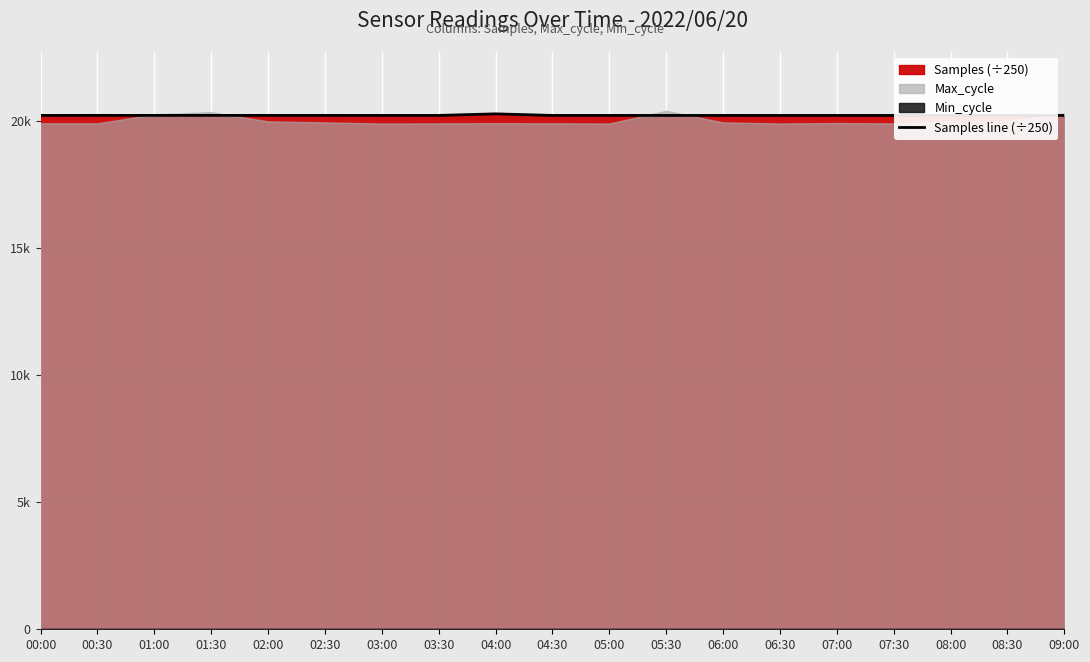

Reading left to right, extract all data points from this chart.

00:00=20226.7	00:30=20227.9	01:00=20227.3	01:30=20227.7	02:00=20227.1	02:30=20227.1	03:00=20226.7	03:30=20226.4	04:00=20288.1	04:30=20226.2	05:00=20225.8	05:30=20225.8	06:00=20226.0	06:30=20225.3	07:00=20225.5	07:30=20225.1	08:00=20225.8	08:30=20224.8	09:00=20225.4